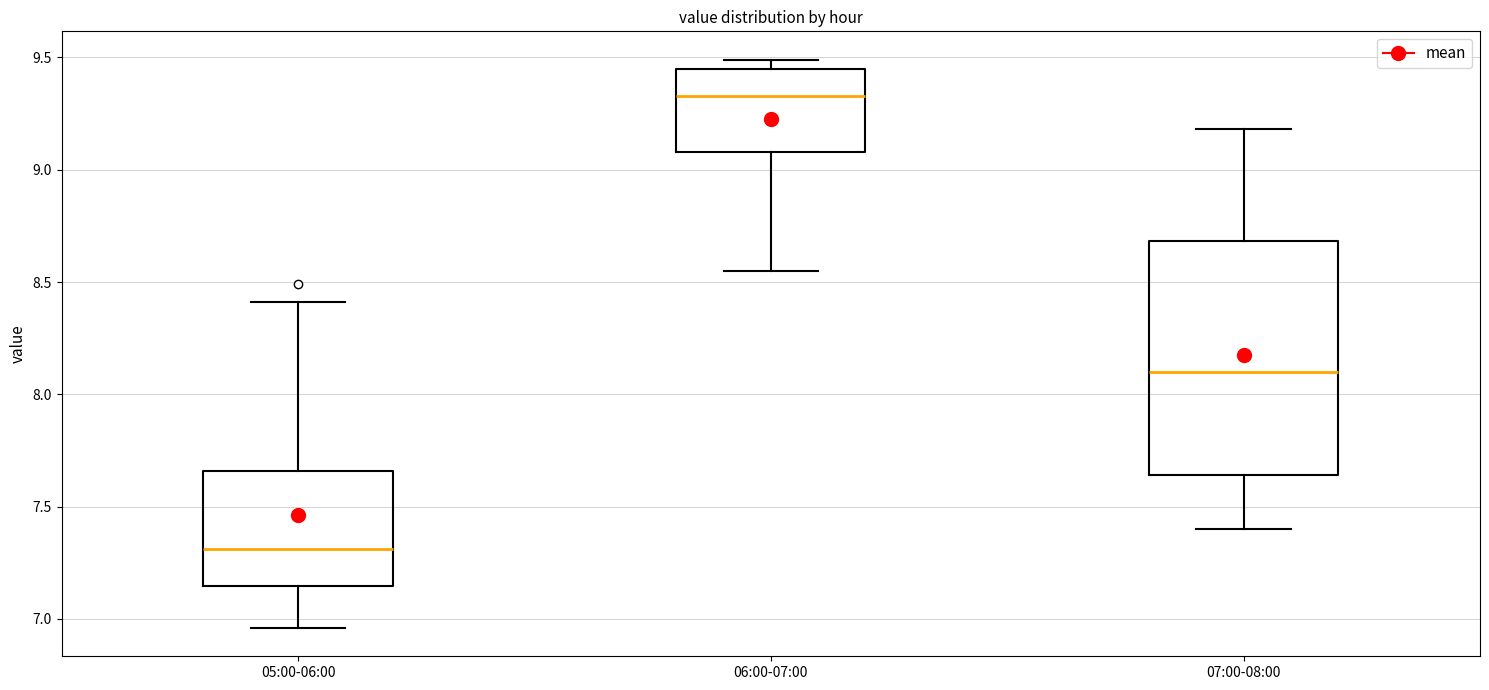

Where is the upper edge of the box for 07:00-08:00 on the y-axis? The values are not printed on the chart, so give them approximately, as read against the axis.

8.70